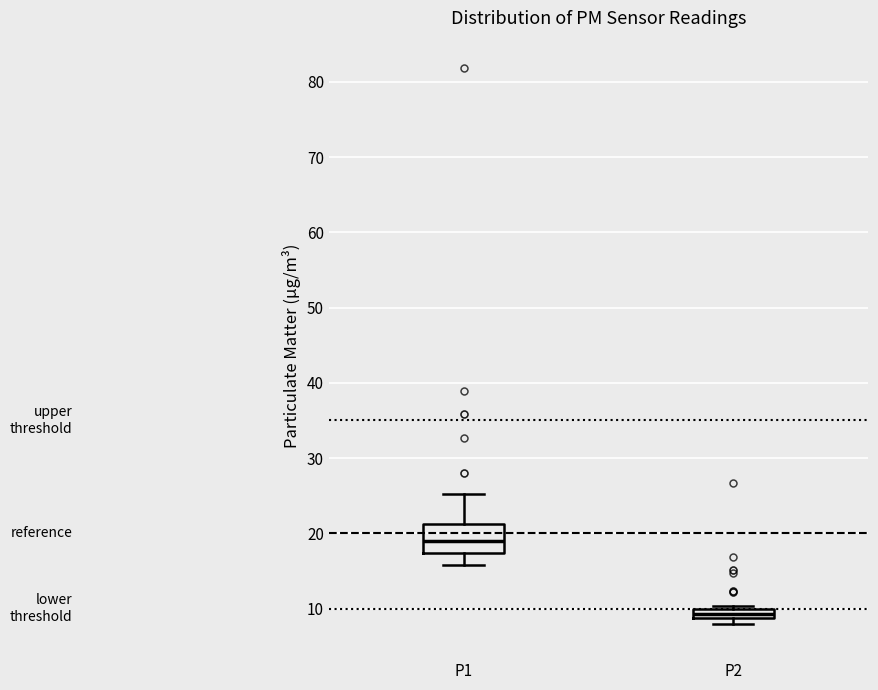

Which box is the tallest, from its lower edge to its upper edge?

P1